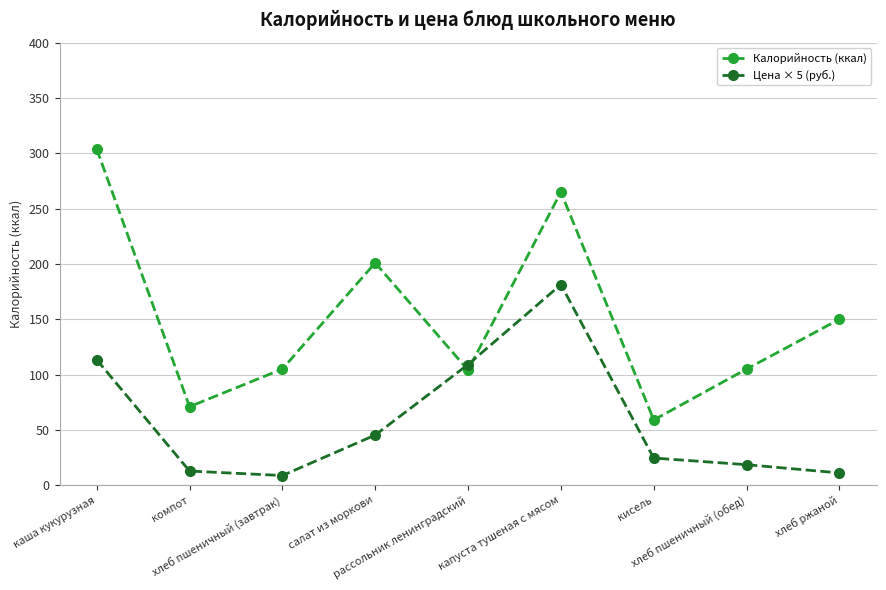

At хлеб пшеничный (обед), list the series in order from smallest to largest.

Цена × 5 (руб.), Калорийность (ккал)